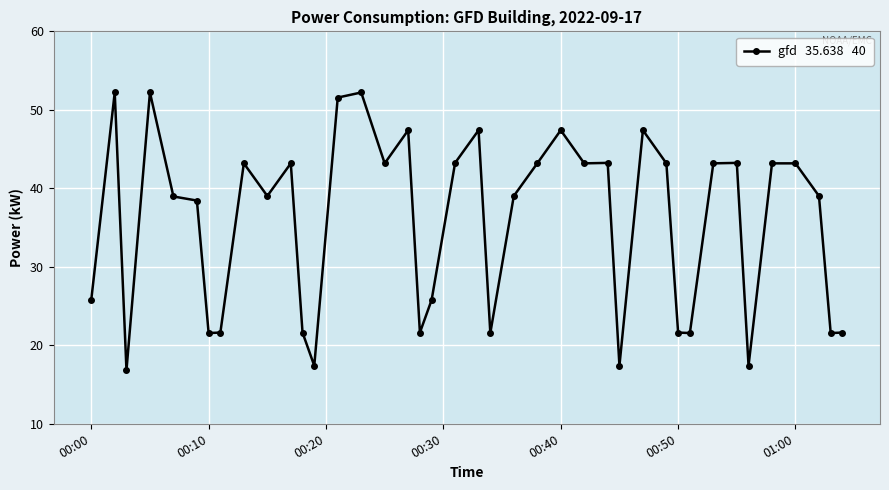

What is the smallest value displayed?

16.8